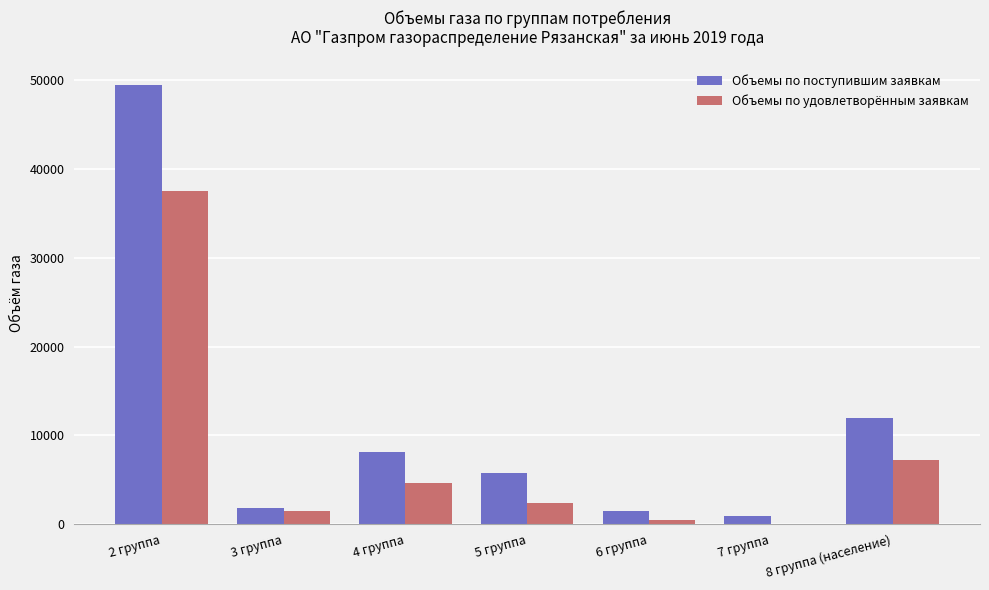

Where is Объемы по удовлетворённым заявкам nearest to the value 18814?

8 группа (население)